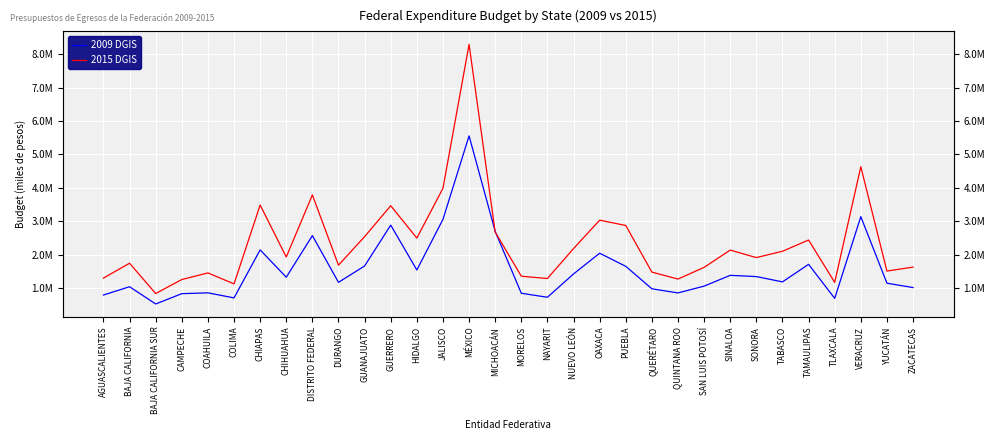

In 2015 DGIS, how many points are lower than both neighbors (excluding endpoints)?

10